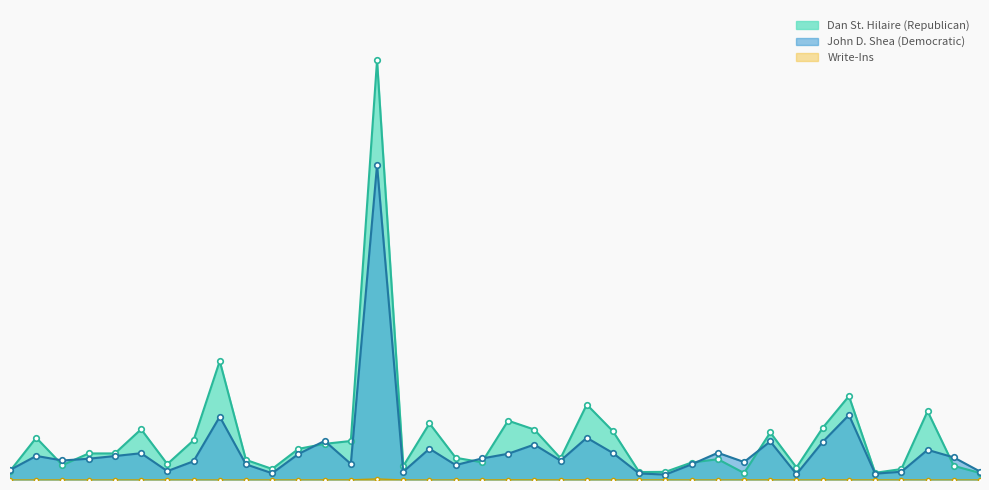

How many data points in Write-Ins are above 0?

16